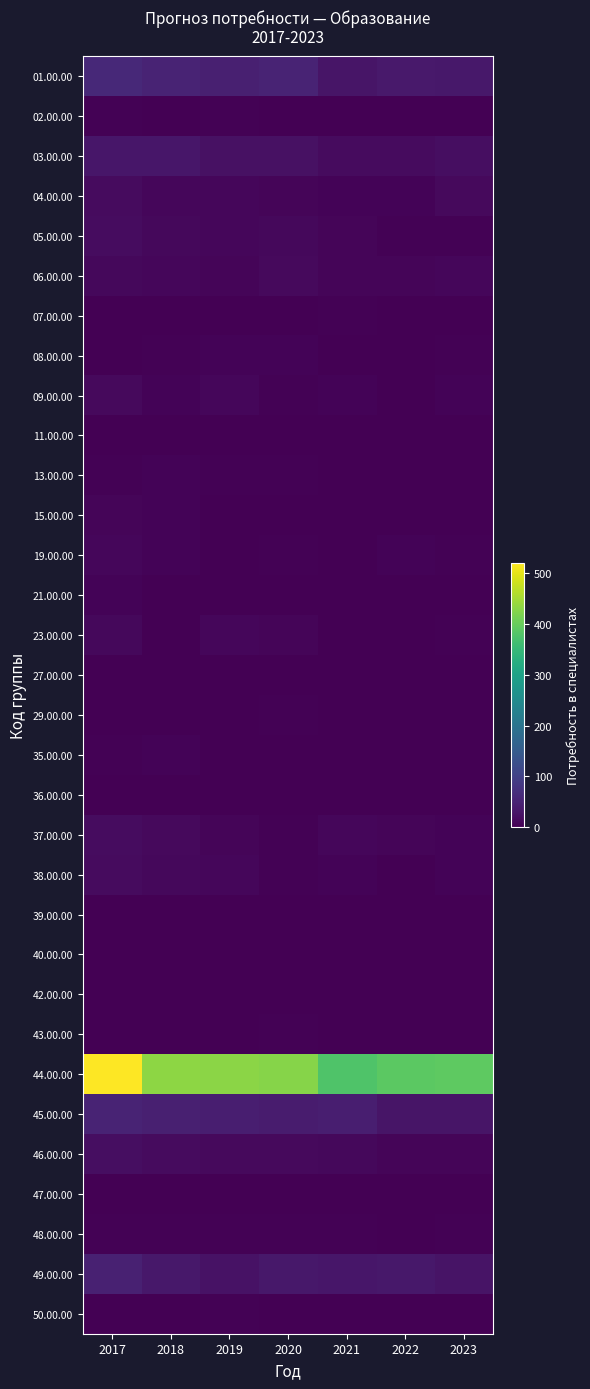

Reading left to right, what are all the values shown in this chart?

01.00.00: 2017=59	2018=51	2019=46	2020=51	2021=30	2022=35	2023=34
02.00.00: 2017=4	2018=1	2019=3	2020=0	2021=0	2022=1	2023=0
03.00.00: 2017=32	2018=31	2019=23	2020=24	2021=16	2022=15	2023=20
04.00.00: 2017=15	2018=10	2019=9	2020=8	2021=5	2022=5	2023=13
05.00.00: 2017=18	2018=12	2019=9	2020=11	2021=7	2022=3	2023=4
06.00.00: 2017=11	2018=10	2019=7	2020=13	2021=8	2022=8	2023=9
07.00.00: 2017=0	2018=0	2019=2	2020=0	2021=3	2022=0	2023=0
08.00.00: 2017=0	2018=3	2019=5	2020=5	2021=1	2022=0	2023=3
09.00.00: 2017=14	2018=5	2019=10	2020=4	2021=6	2022=2	2023=5
11.00.00: 2017=2	2018=0	2019=1	2020=2	2021=0	2022=0	2023=0
13.00.00: 2017=3	2018=6	2019=3	2020=4	2021=2	2022=2	2023=2
15.00.00: 2017=8	2018=6	2019=2	2020=2	2021=2	2022=1	2023=2
19.00.00: 2017=9	2018=5	2019=2	2020=3	2021=2	2022=6	2023=4
21.00.00: 2017=6	2018=2	2019=2	2020=2	2021=2	2022=2	2023=2
23.00.00: 2017=11	2018=2	2019=9	2020=7	2021=1	2022=2	2023=3
27.00.00: 2017=0	2018=1	2019=0	2020=1	2021=0	2022=1	2023=0
29.00.00: 2017=0	2018=1	2019=0	2020=3	2021=1	2022=0	2023=0
35.00.00: 2017=4	2018=5	2019=2	2020=2	2021=2	2022=2	2023=2
36.00.00: 2017=1	2018=1	2019=0	2020=0	2021=0	2022=0	2023=0
37.00.00: 2017=17	2018=13	2019=8	2020=4	2021=9	2022=7	2023=6
38.00.00: 2017=16	2018=11	2019=10	2020=3	2021=5	2022=1	2023=6
39.00.00: 2017=0	2018=1	2019=2	2020=1	2021=1	2022=2	2023=0
40.00.00: 2017=2	2018=0	2019=1	2020=0	2021=0	2022=0	2023=0
42.00.00: 2017=0	2018=1	2019=0	2020=1	2021=0	2022=1	2023=0
43.00.00: 2017=2	2018=1	2019=2	2020=3	2021=1	2022=1	2023=2
44.00.00: 2017=520	2018=431	2019=429	2020=426	2021=377	2022=389	2023=392
45.00.00: 2017=52	2018=46	2019=43	2020=40	2021=44	2022=30	2023=29
46.00.00: 2017=20	2018=15	2019=14	2020=14	2021=11	2022=8	2023=8
47.00.00: 2017=0	2018=0	2019=0	2020=0	2021=1	2022=1	2023=1
48.00.00: 2017=3	2018=3	2019=3	2020=3	2021=3	2022=2	2023=3
49.00.00: 2017=48	2018=34	2019=26	2020=33	2021=31	2022=33	2023=28
50.00.00: 2017=2	2018=2	2019=3	2020=2	2021=2	2022=2	2023=2